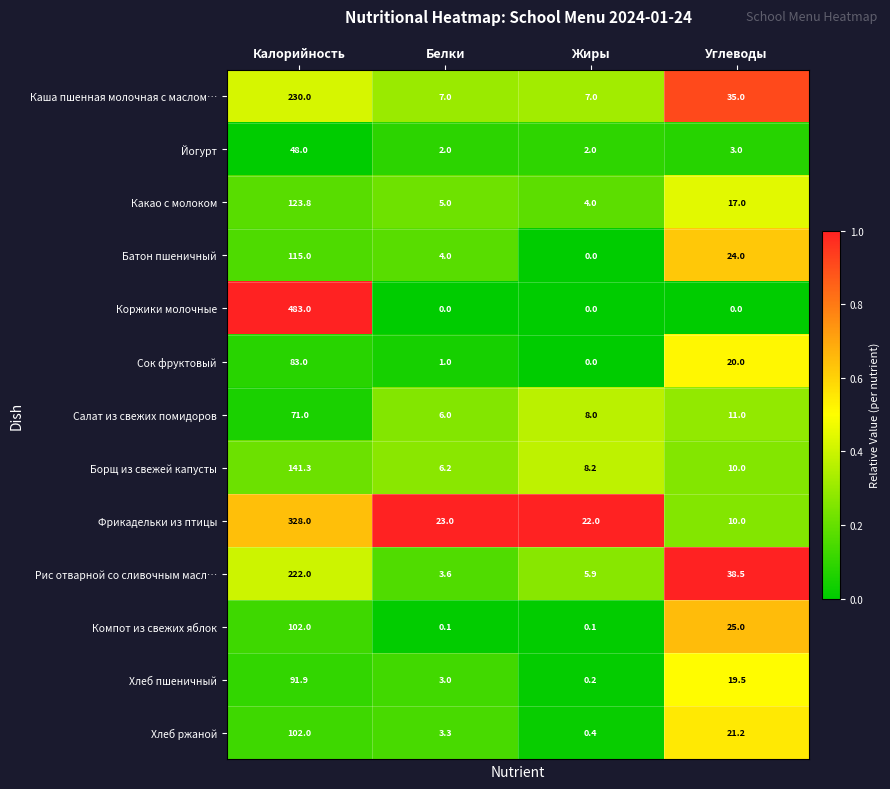

What is the difference between the highest and lowest values at Углеводы?

38.5